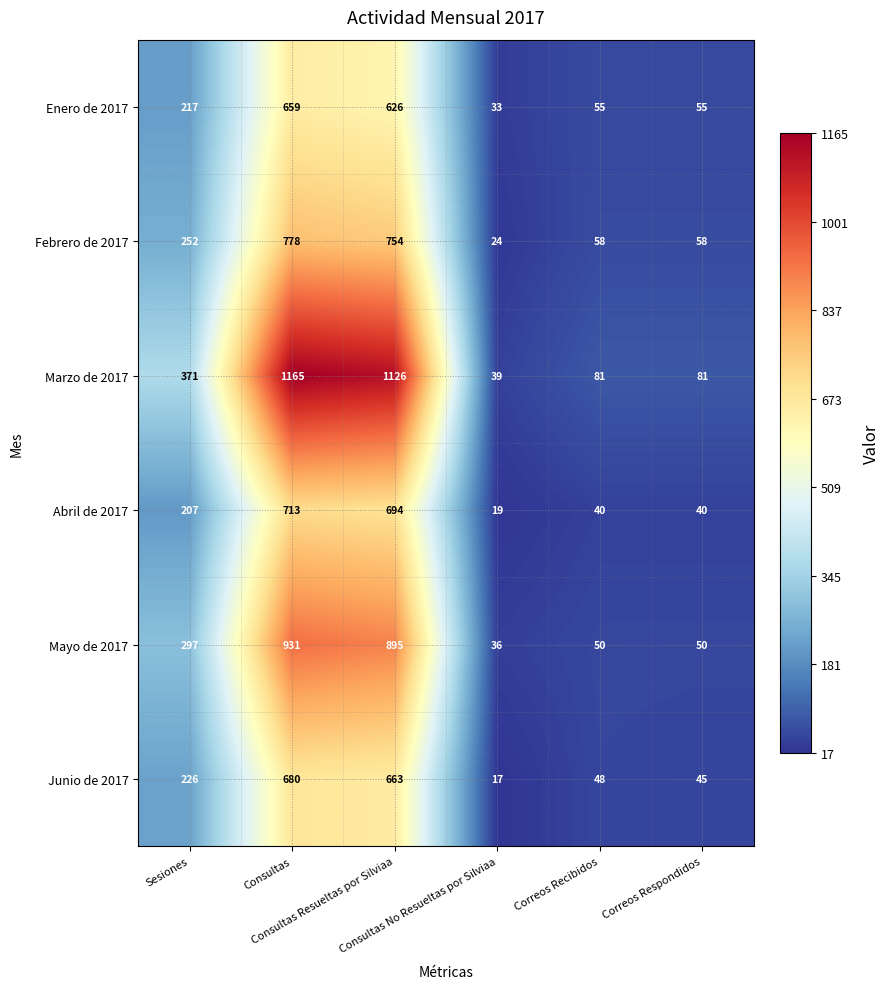

What is the smallest value displayed?

17